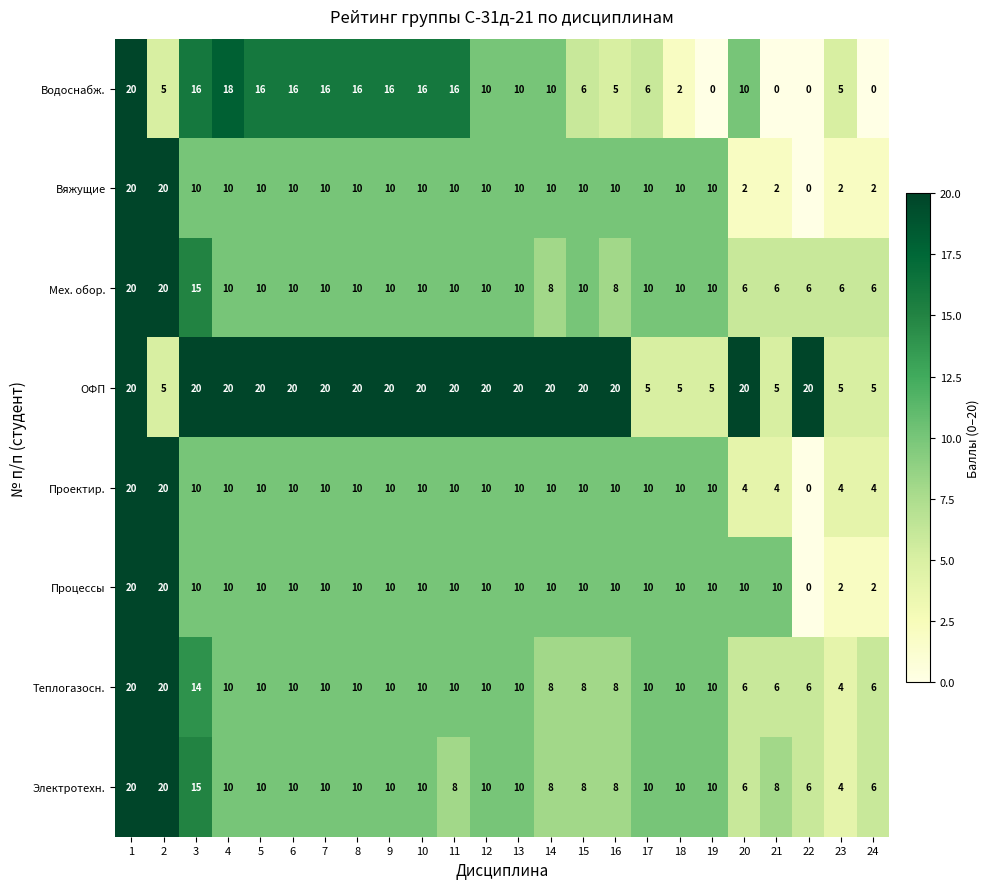

What is the spread (max minus min) of values at 9?

10